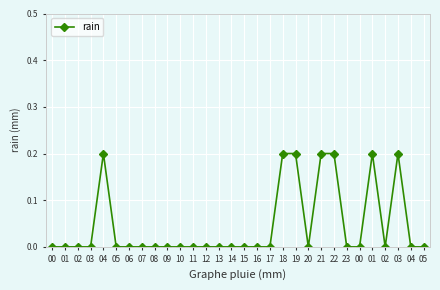

How many distinct data groups are displayed?

1